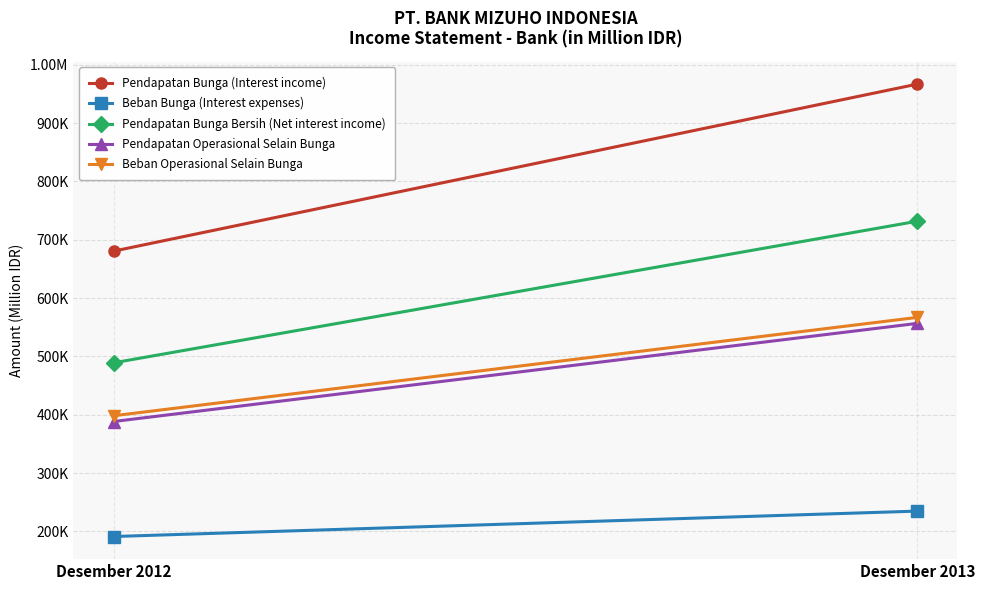

What is the average value of the Beban Operasional Selain Bunga series?

482610